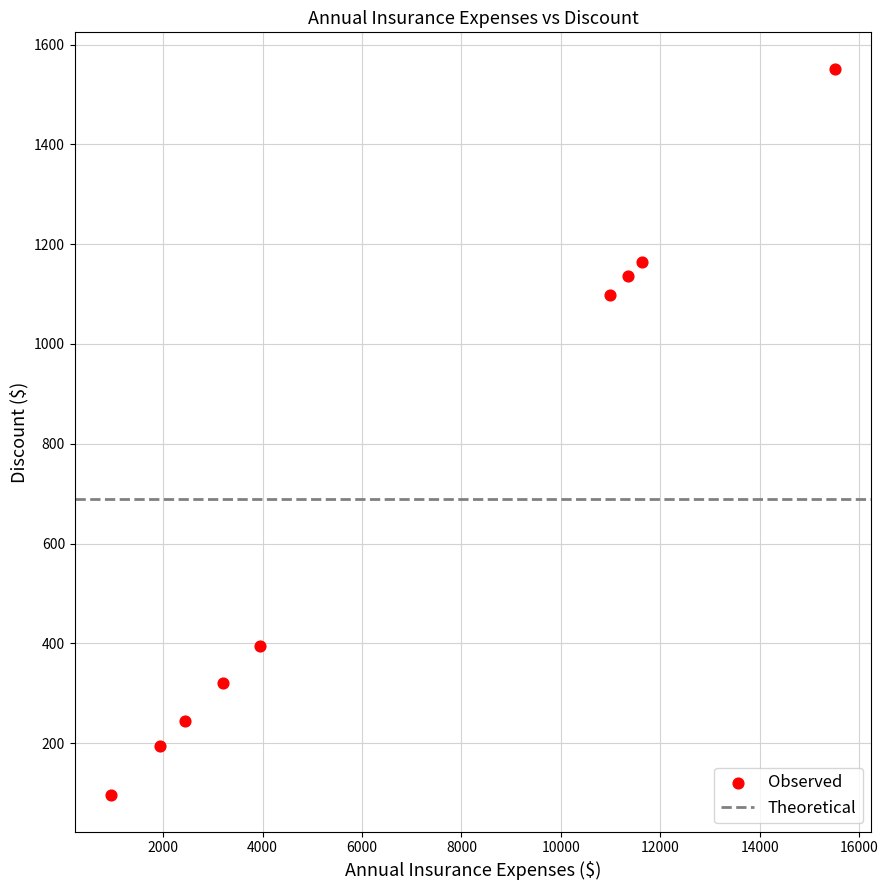

What Y value in the scatter plot is closest to 823?

1099.2